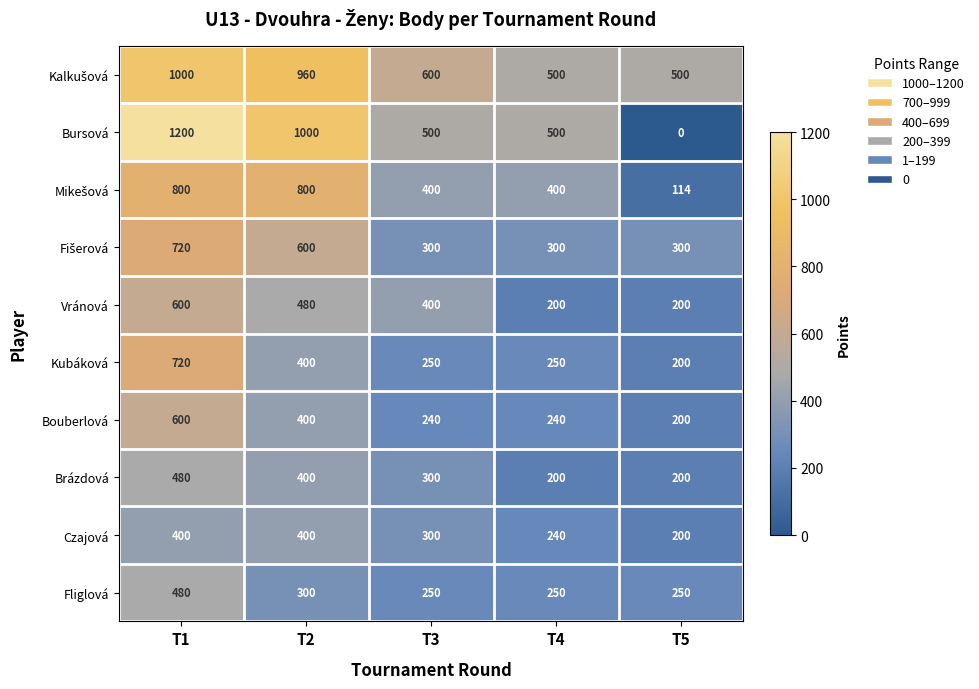

At which category is the sum across all series the highest?

T1